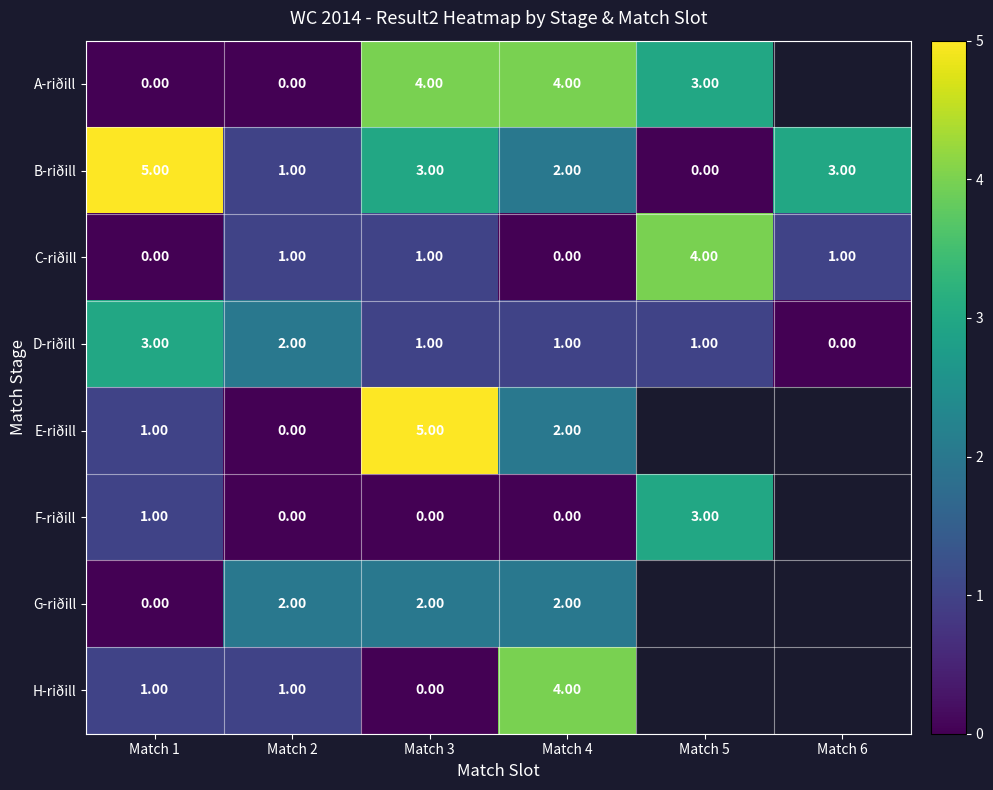

What is the sum of all B-riðill values?

14